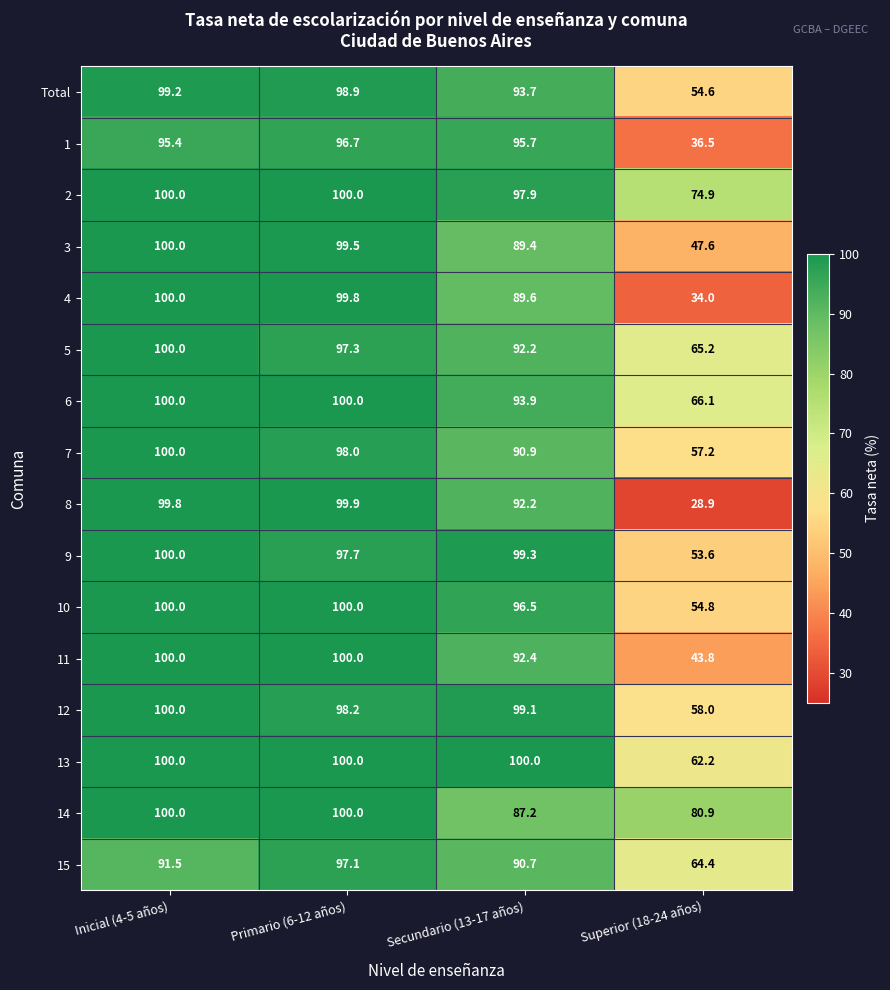

How many series are shown in this chart?

16